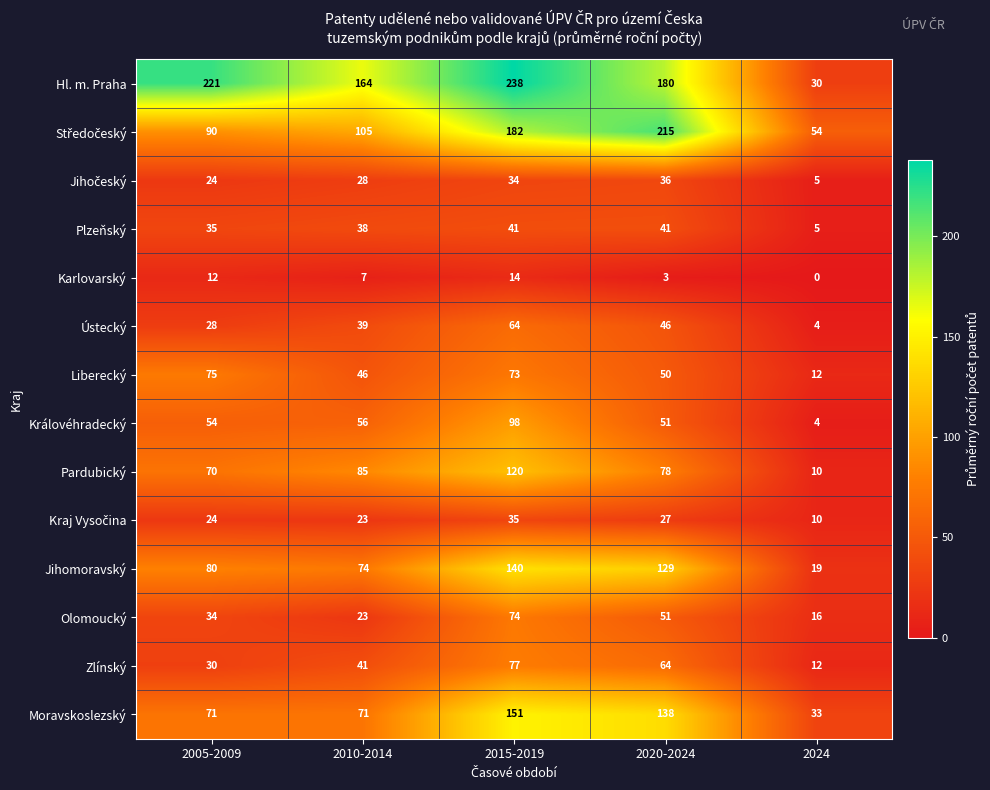

Rank the categories by Karlovarský value from lowest to highest.

2024, 2020-2024, 2010-2014, 2005-2009, 2015-2019